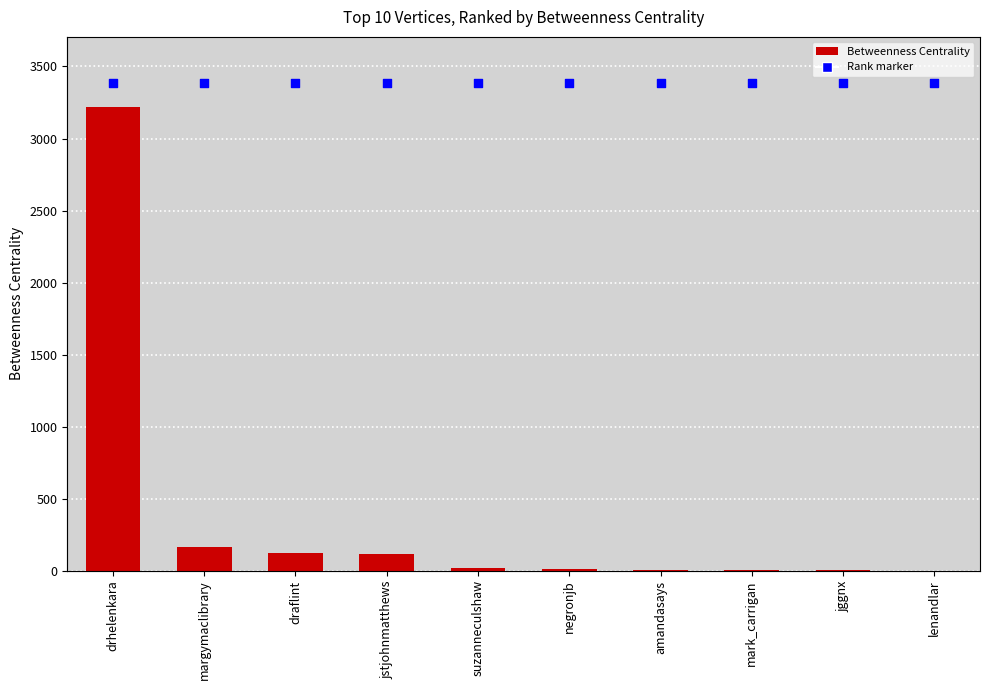

Which series has the largest total across all categories?

rank marker